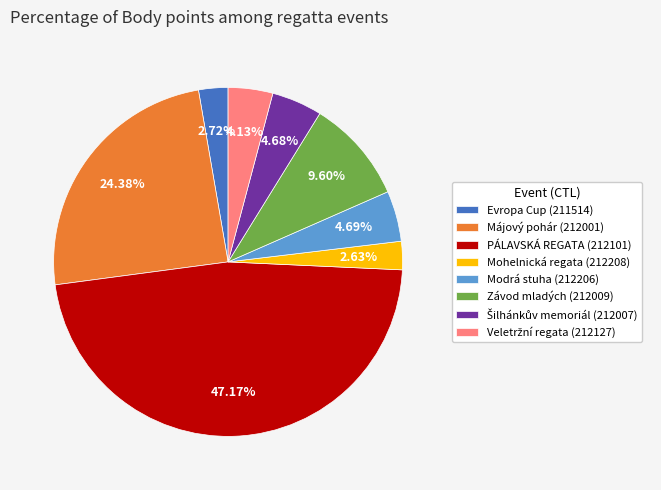

What percentage is the Májový pohár (212001) slice, to the nearest percent?

24%